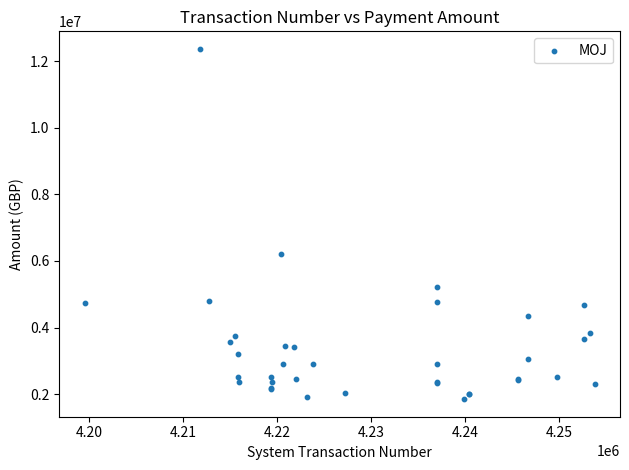

What Y value in the scatter plot is closest to 7110692?

6200000